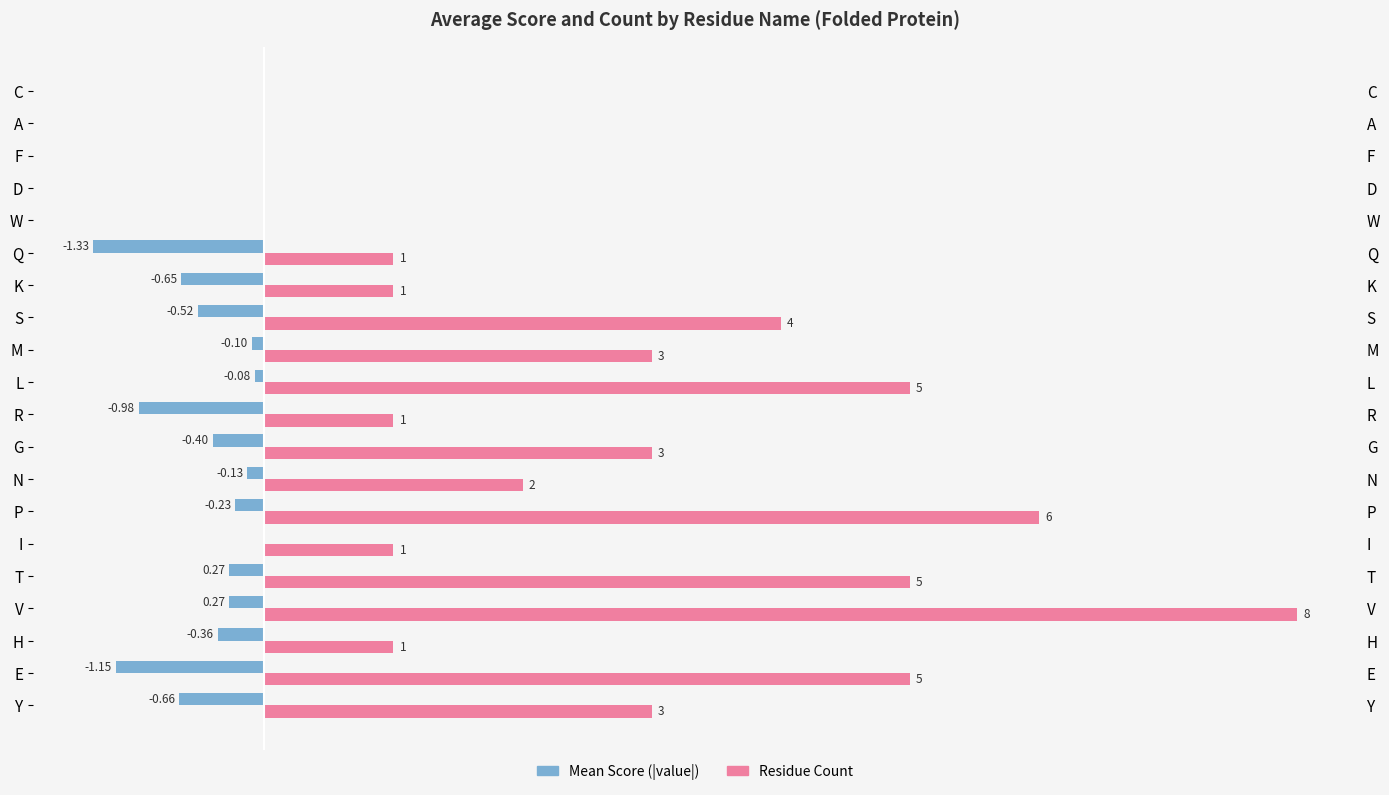

What is the greatest value displayed?

8.0